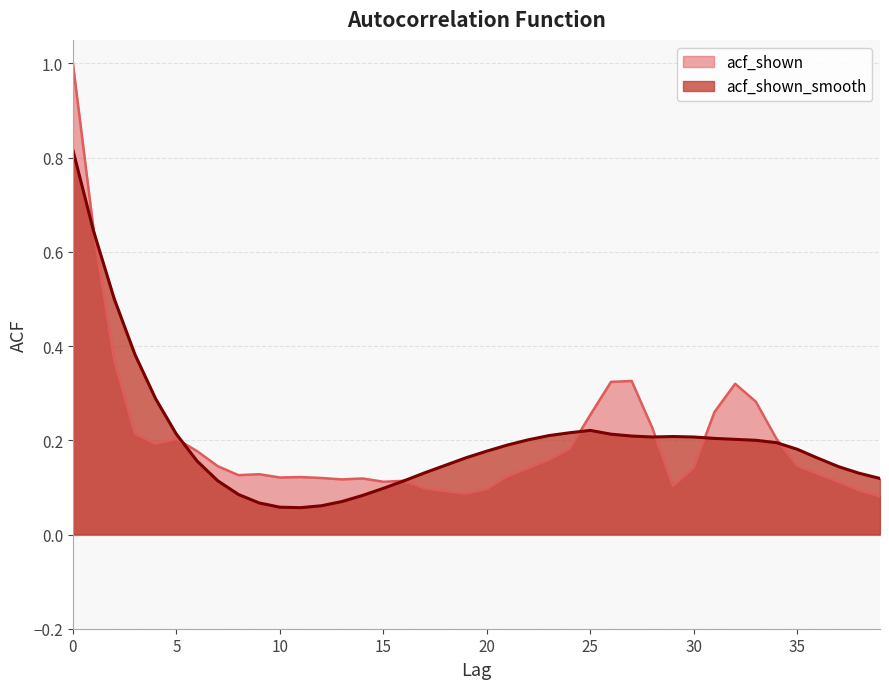

List the series in order of their overall mean, lowest first.

acf_shown, acf_shown_smooth